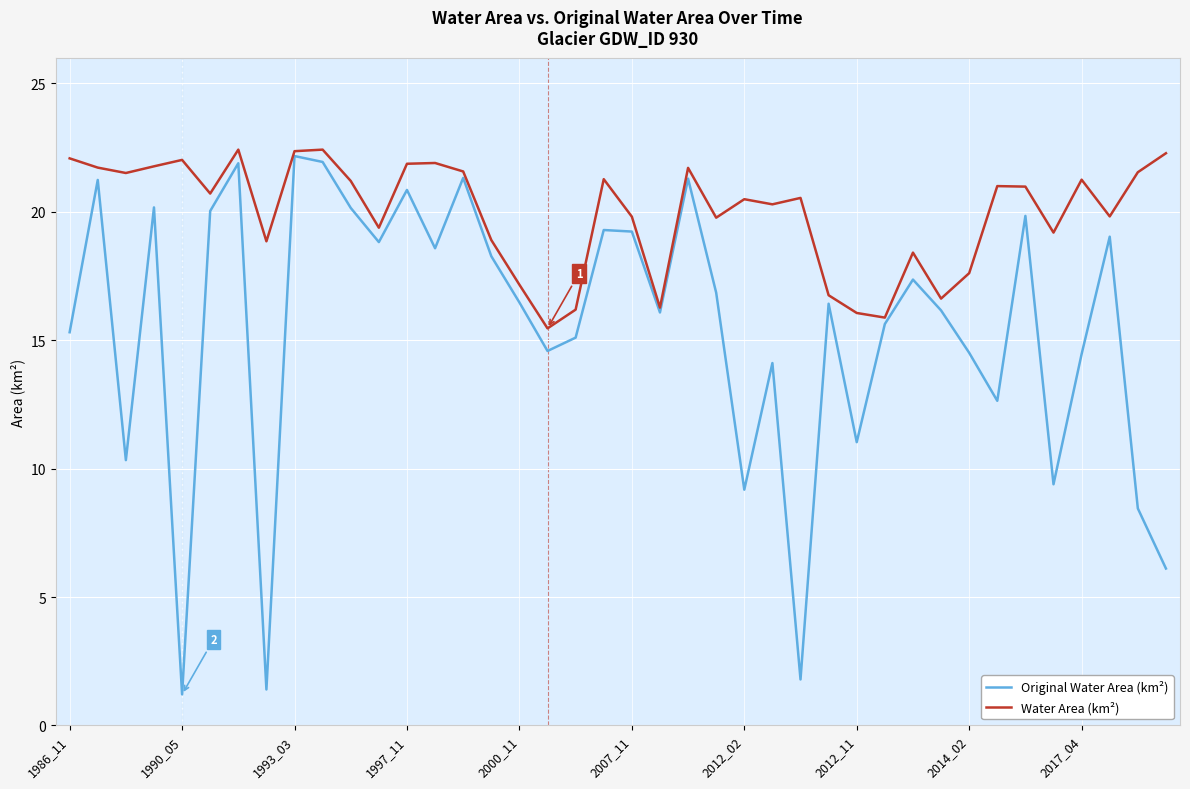

What is the minimum value for Water Area (km²)?

15.5